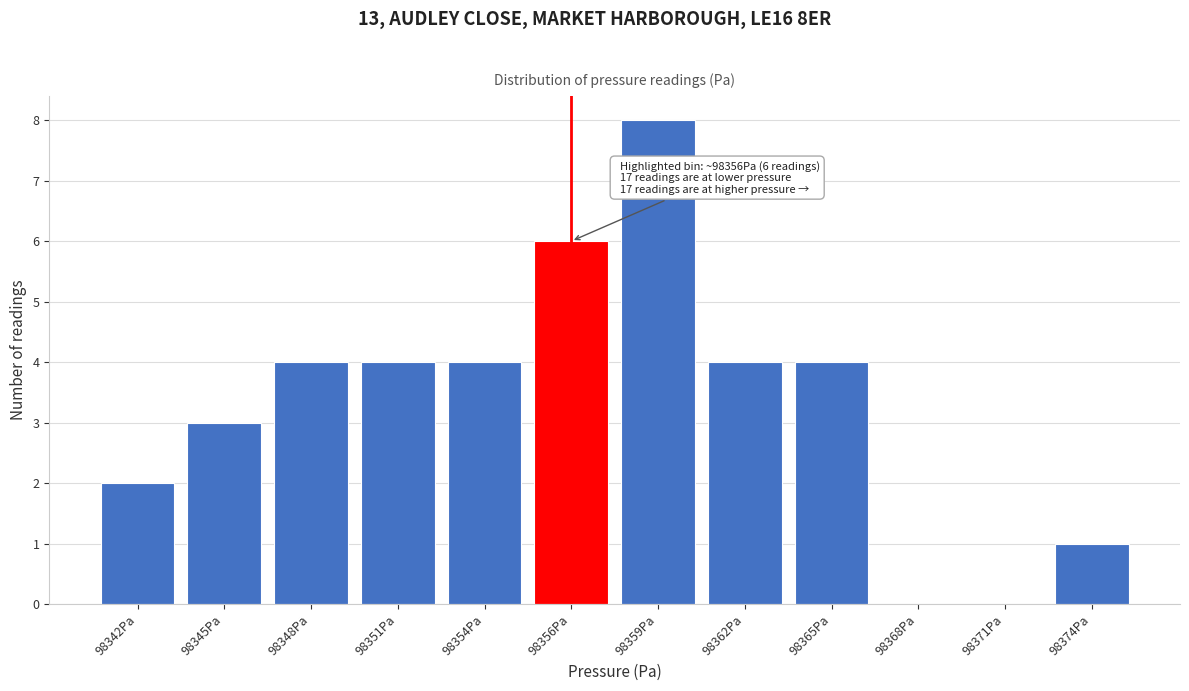

Reading left to right, extract all data points from this chart.

98342Pa=2	98345Pa=3	98348Pa=4	98351Pa=4	98354Pa=4	98356Pa=6	98359Pa=8	98362Pa=4	98365Pa=4	98368Pa=0	98371Pa=0	98374Pa=1